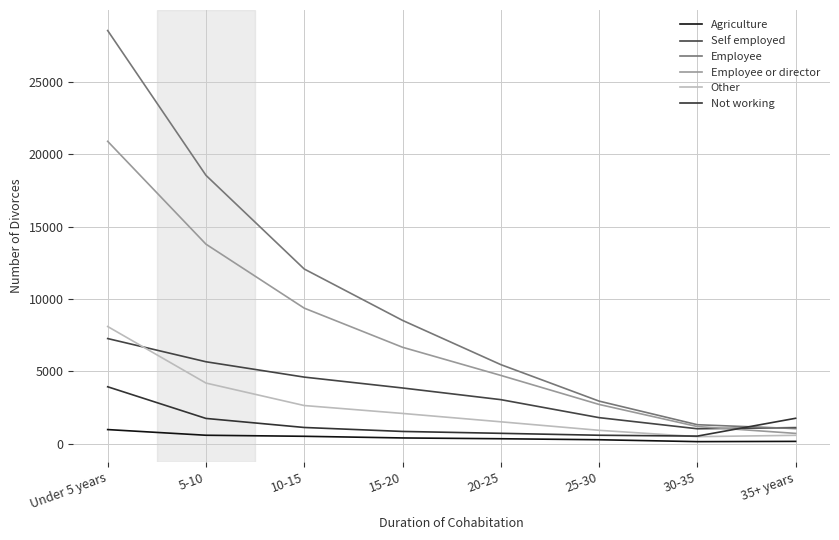

What is the sum of all Not working values?

11221